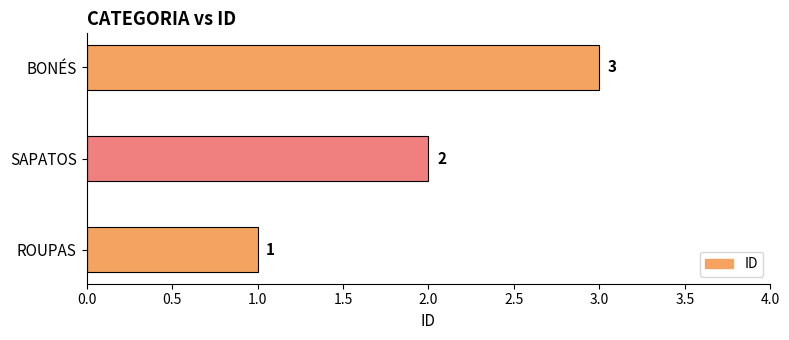

What is the difference between the maximum and second lowest values?

1